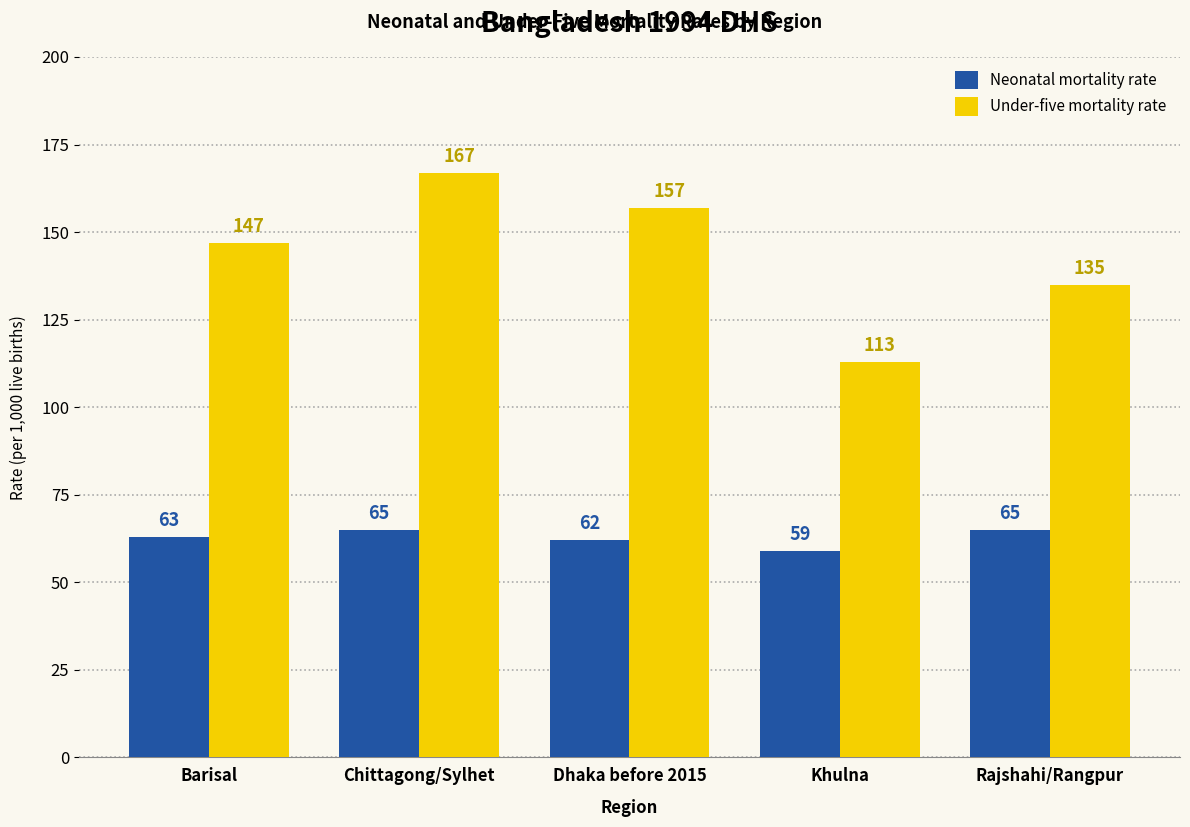

Reading left to right, list all the values displayed in this chart.

Neonatal mortality rate: Barisal=63	Chittagong/Sylhet=65	Dhaka before 2015=62	Khulna=59	Rajshahi/Rangpur=65
Under-five mortality rate: Barisal=147	Chittagong/Sylhet=167	Dhaka before 2015=157	Khulna=113	Rajshahi/Rangpur=135